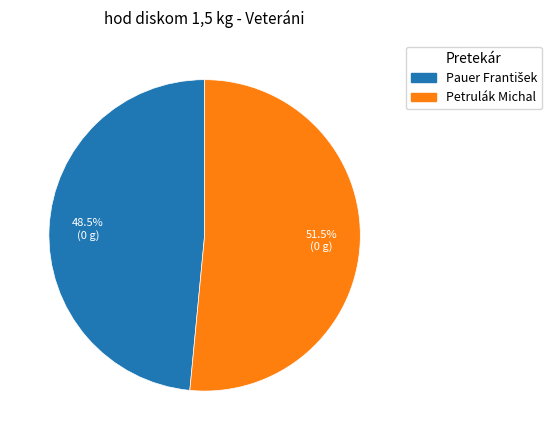

Which slice represents more than half of the pie?

Petrulák Michal